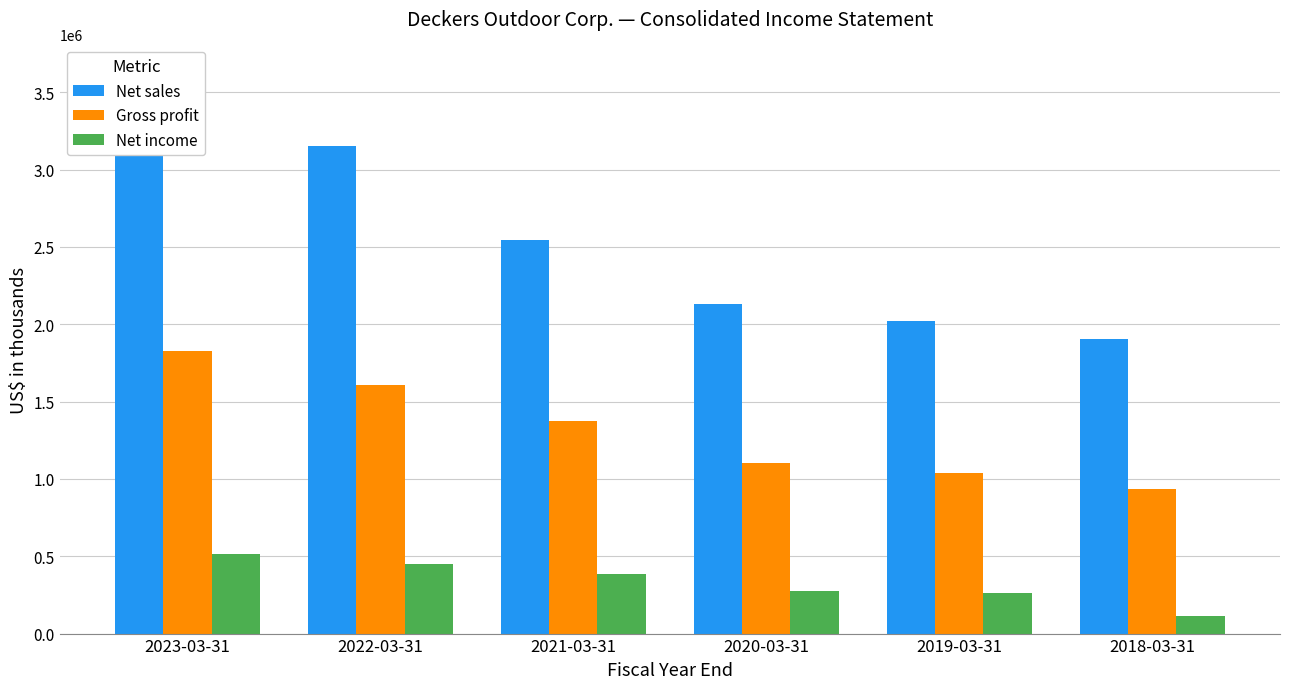

List the series in order of their peak value, lowest first.

Net income, Gross profit, Net sales